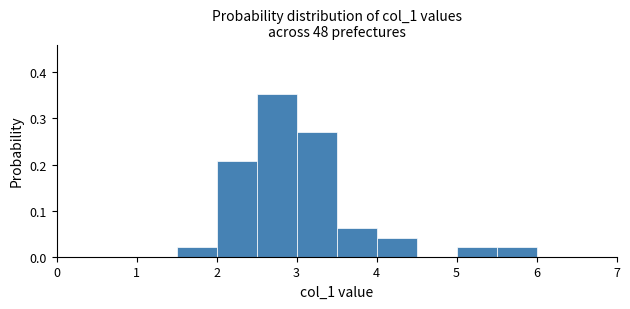

Reading left to right, list every bar in this chart as the range it spans on the x-axis followed by its height. The values are not printed on the chart, so give them approximately, as read against the axis.

1.0 to 1.5: 0
1.5 to 2.0: 0.02
2.0 to 2.5: 0.21
2.5 to 3.0: 0.35
3.0 to 3.5: 0.27
3.5 to 4.0: 0.06
4.0 to 4.5: 0.04
4.5 to 5.0: 0
5.0 to 5.5: 0.02
5.5 to 6.0: 0.02
6.0 to 6.5: 0